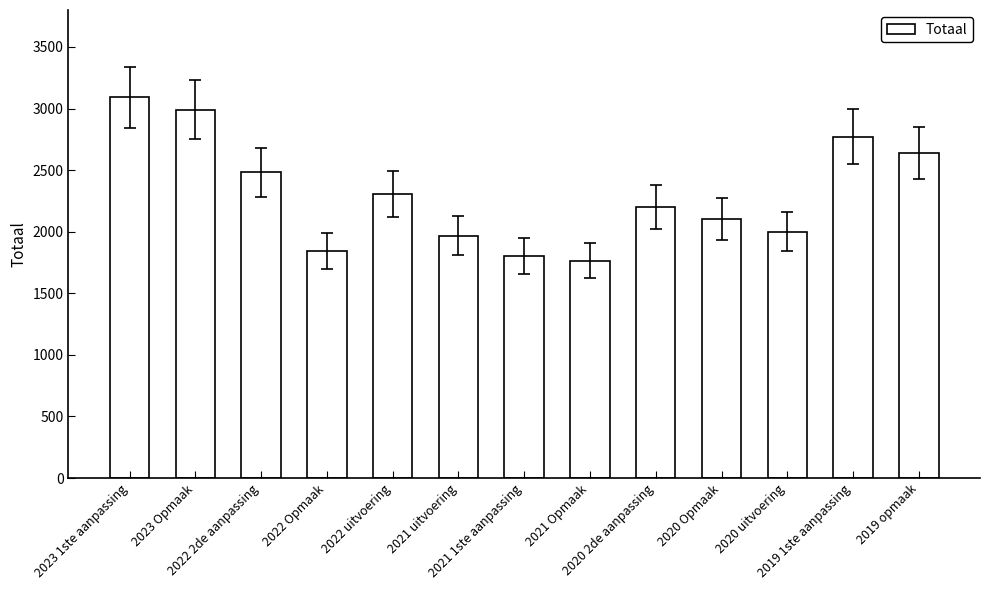

Rank the categories by value from highest to lowest.

2023 1ste aanpassing, 2023 Opmaak, 2019 1ste aanpassing, 2019 opmaak, 2022 2de aanpassing, 2022 uitvoering, 2020 2de aanpassing, 2020 Opmaak, 2020 uitvoering, 2021 uitvoering, 2022 Opmaak, 2021 1ste aanpassing, 2021 Opmaak